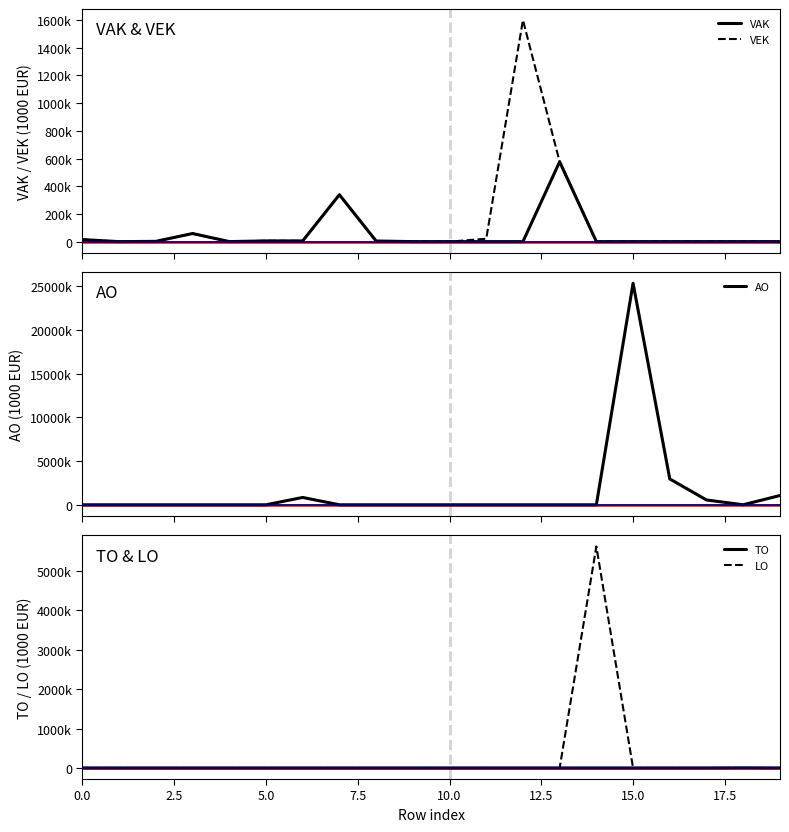

What is the sum of all TO values?

3514